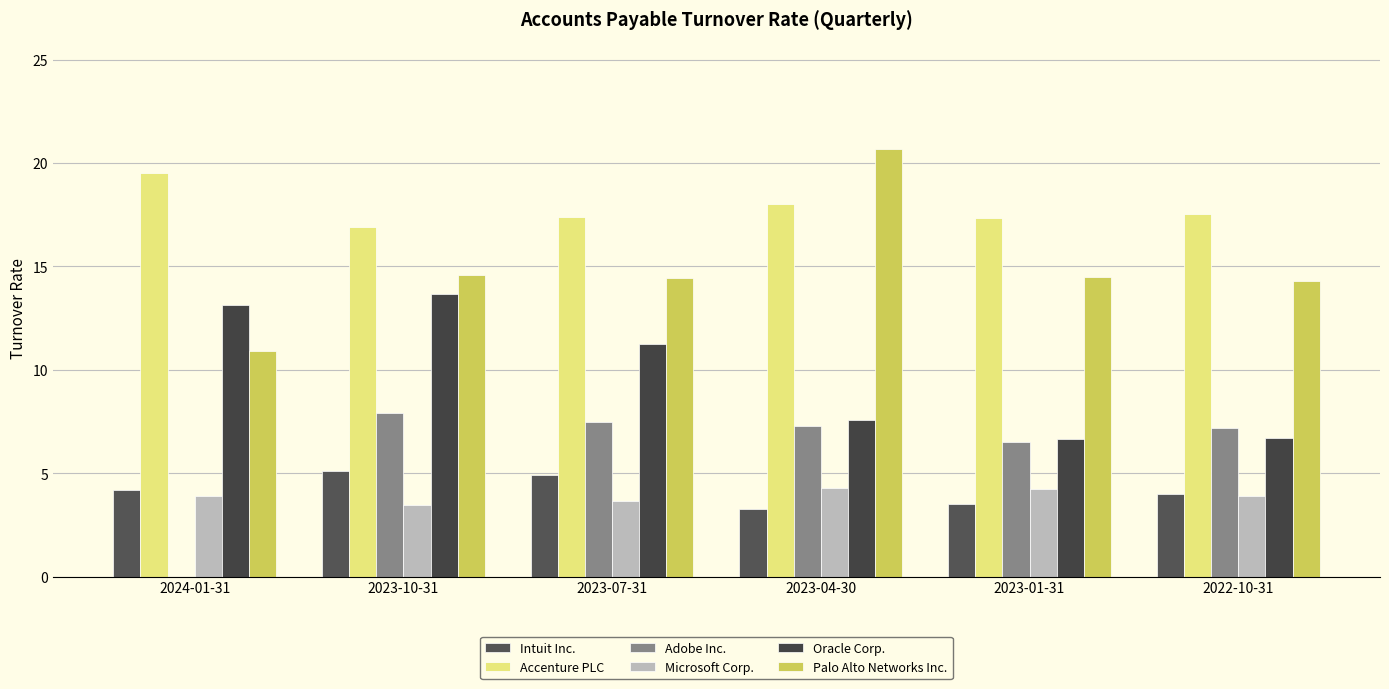

What is the sum of the Microsoft Corp. values at 2023-10-31 and 2024-01-31?

7.3